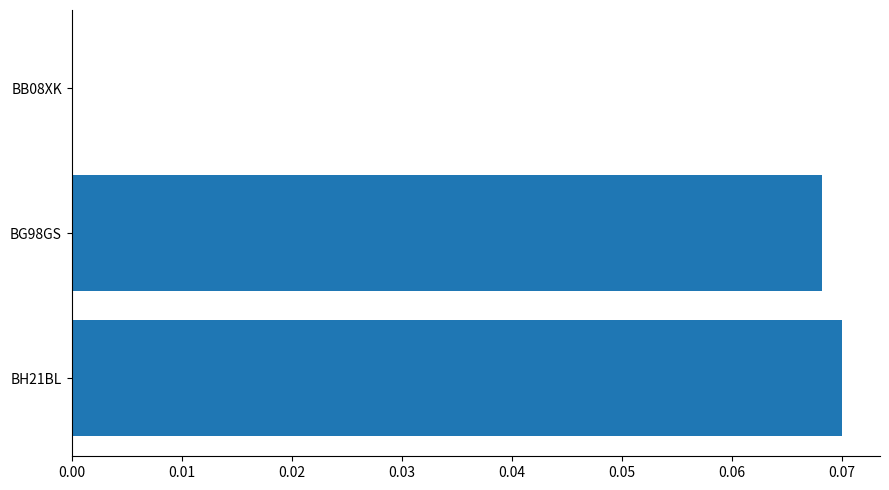

Between BG98GS and BB08XK, which is larger?

BG98GS